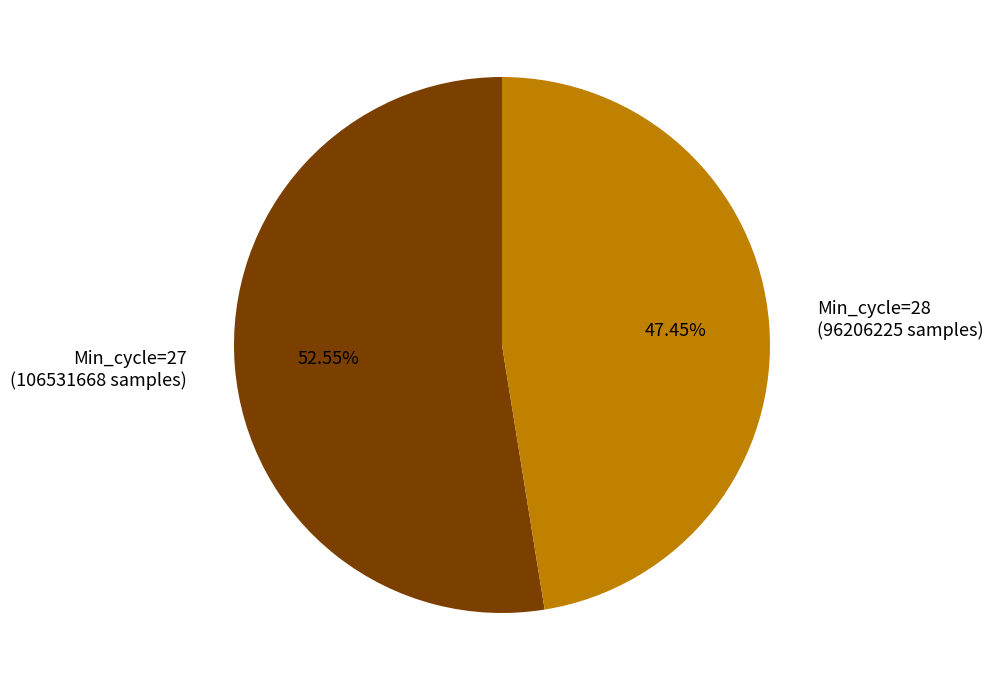

Which category accounts for the majority?

Min_cycle=27 (106531668 samples)